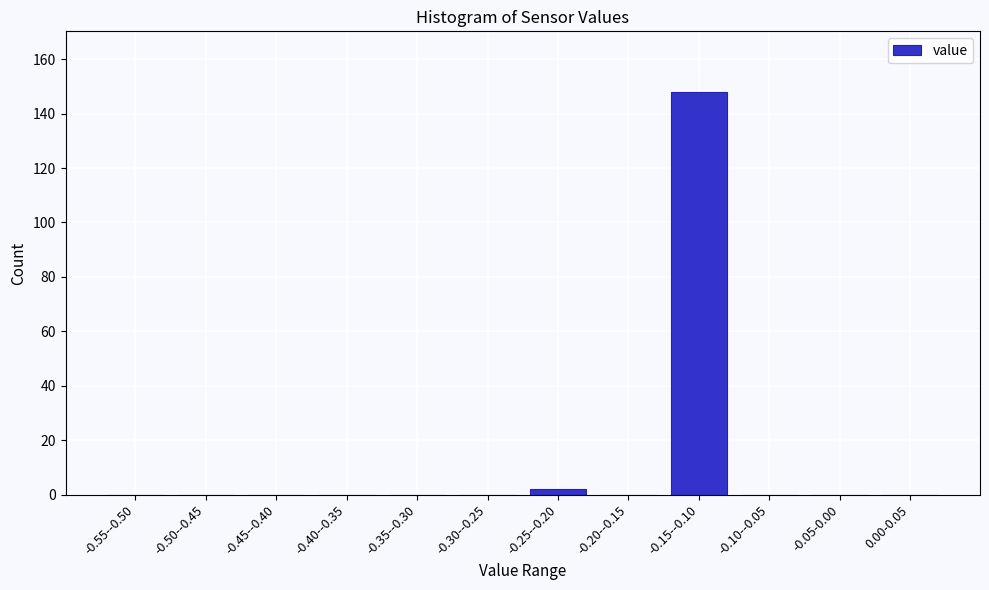

Reading left to right, transcribe all the data shown in this chart.

-0.55--0.50=0	-0.50--0.45=0	-0.45--0.40=0	-0.40--0.35=0	-0.35--0.30=0	-0.30--0.25=0	-0.25--0.20=2	-0.20--0.15=0	-0.15--0.10=148	-0.10--0.05=0	-0.05-0.00=0	0.00-0.05=0